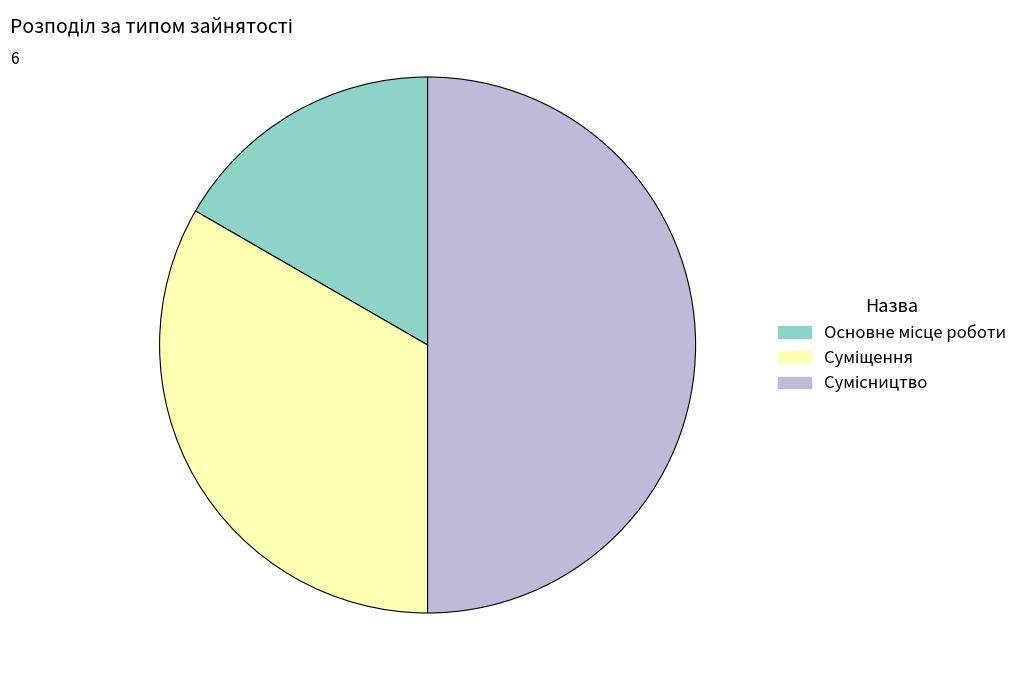

Which has a higher value, Сумісництво or Основне місце роботи?

Сумісництво